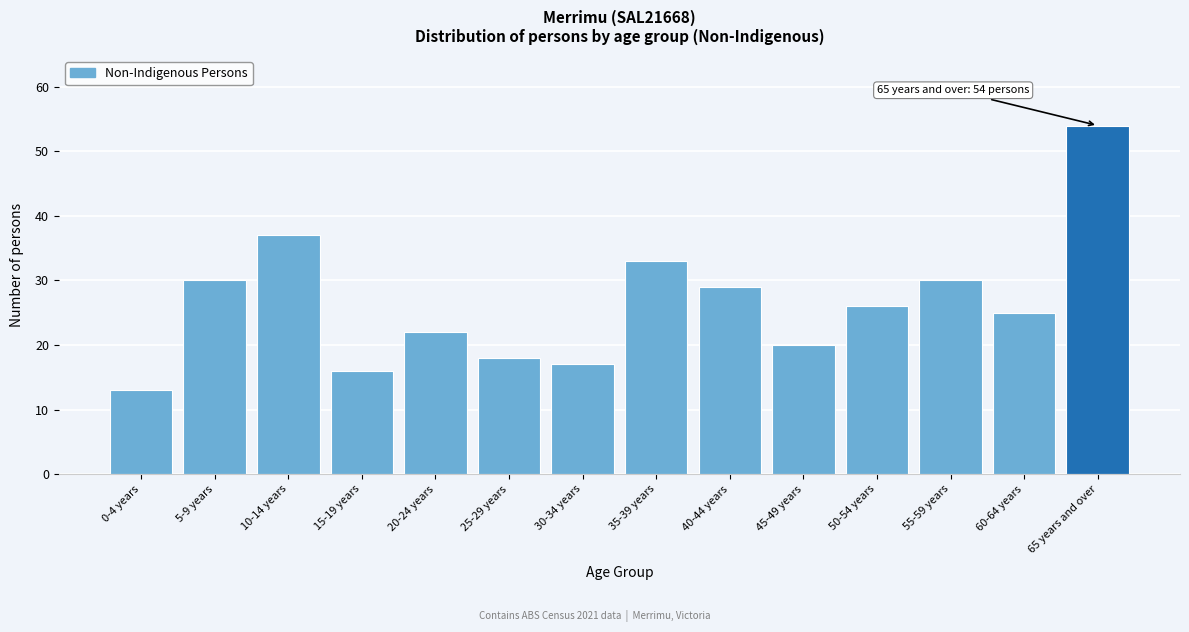

Reading right to left, transcribe all the data shown in this chart.

65 years and over=54	60-64 years=25	55-59 years=30	50-54 years=26	45-49 years=20	40-44 years=29	35-39 years=33	30-34 years=17	25-29 years=18	20-24 years=22	15-19 years=16	10-14 years=37	5-9 years=30	0-4 years=13